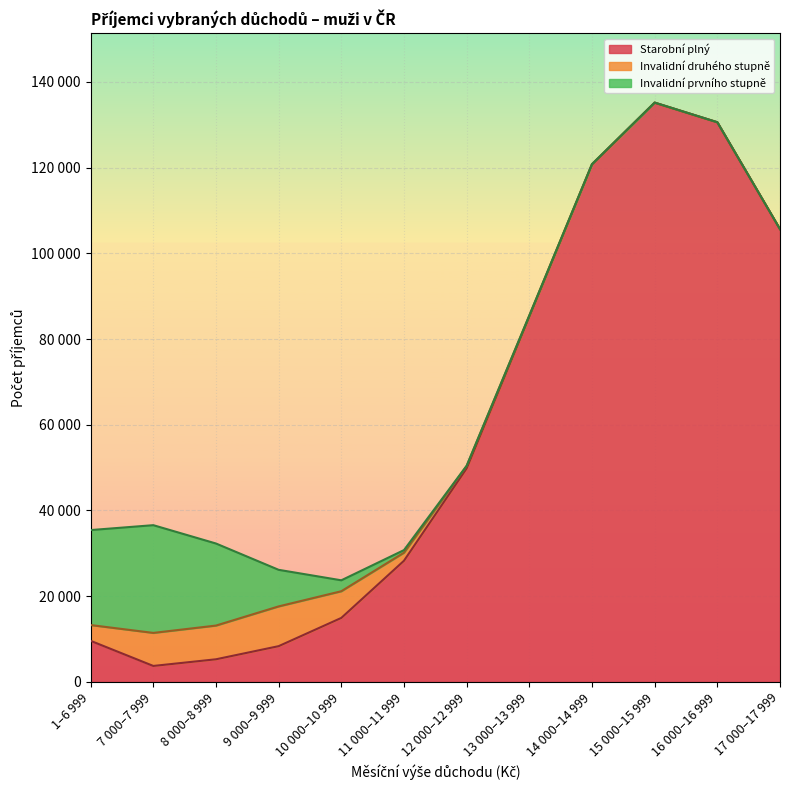

List the labels in order of Invalidní druhého stupně value, smallest first.

17 000–17 999, 16 000–16 999, 15 000–15 999, 14 000–14 999, 13 000–13 999, 12 000–12 999, 11 000–11 999, 1–6 999, 10 000–10 999, 7 000–7 999, 8 000–8 999, 9 000–9 999